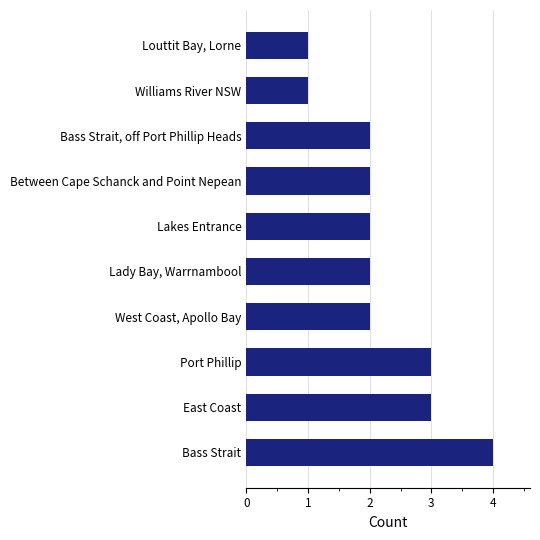

What is the ratio of the value at Port Phillip to the value at East Coast?

1.0